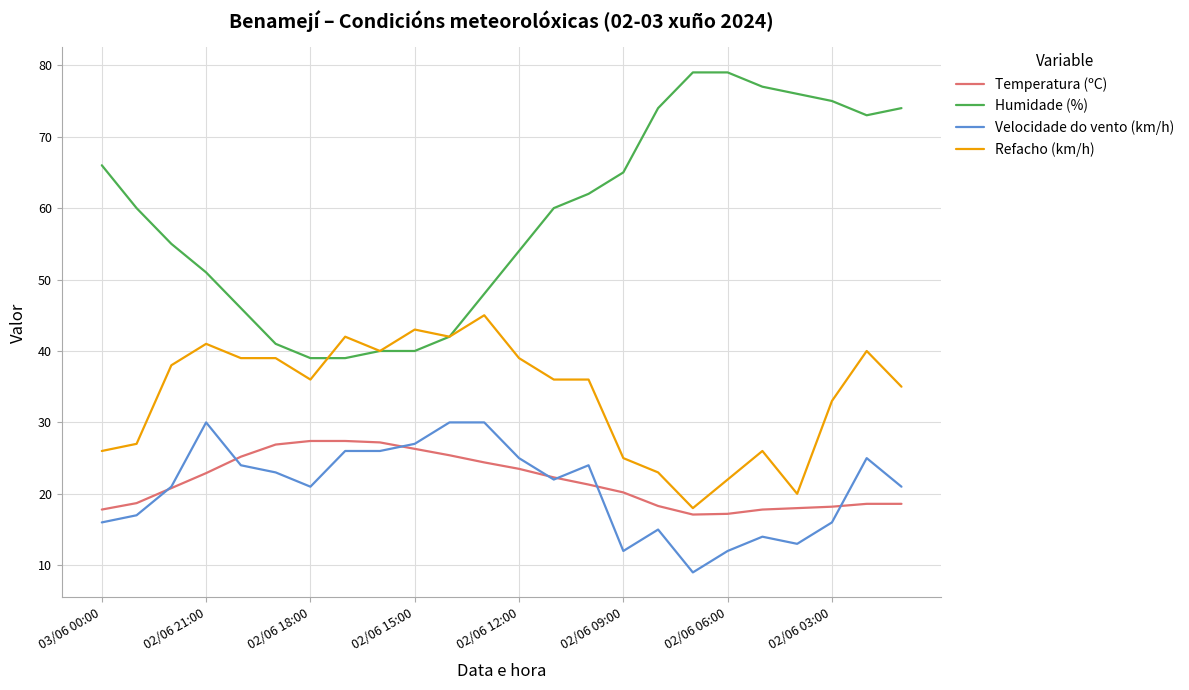

What is the difference between the maximum and second lowest values in the Refacho (km/h) series?

25.0